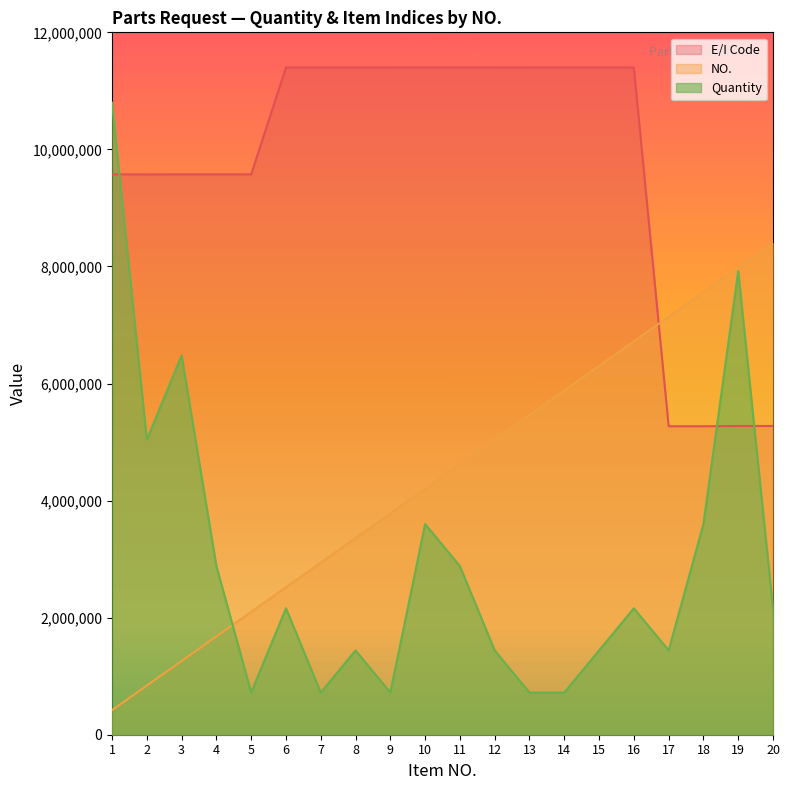

True or false: NO. has more than 1 points higher than both neighbors.

False